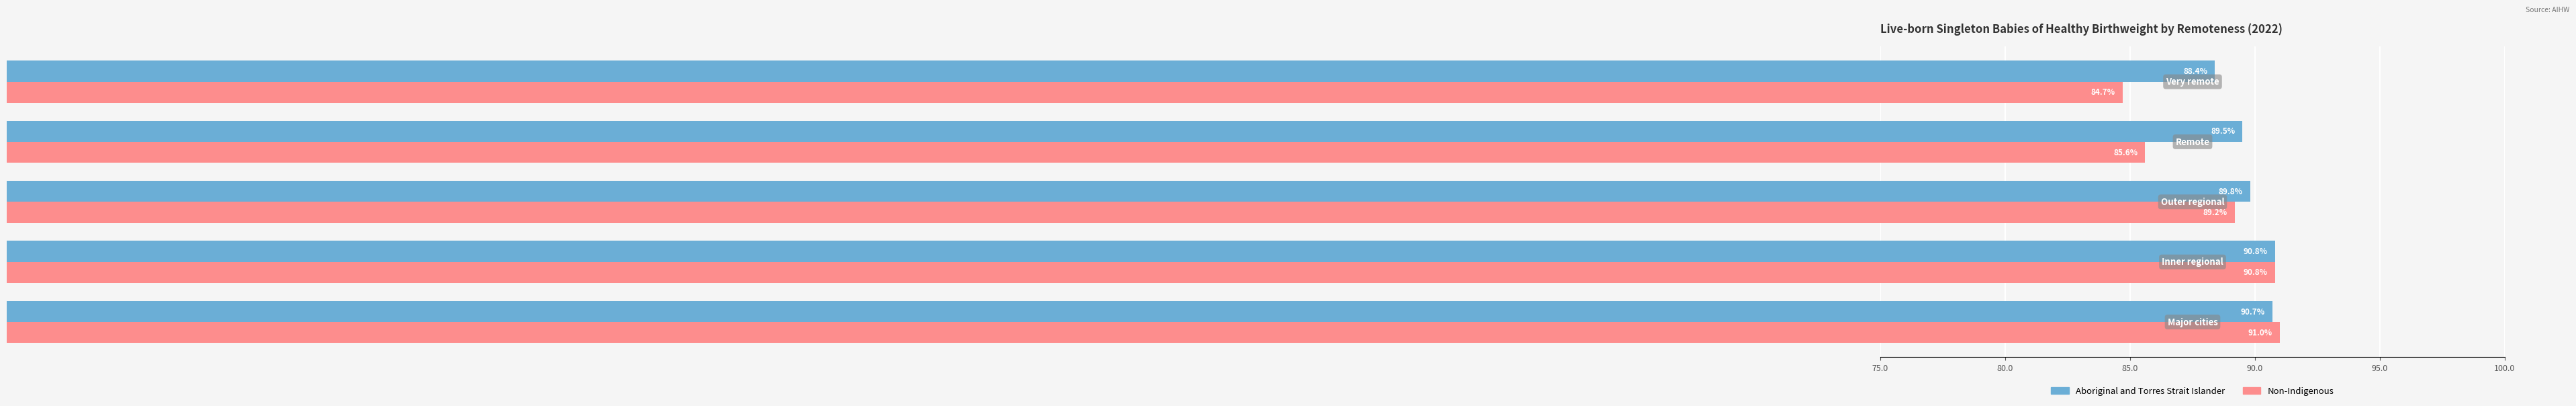

Rank the series by their maximum value, from highest to lowest.

Non-Indigenous, Aboriginal and Torres Strait Islander